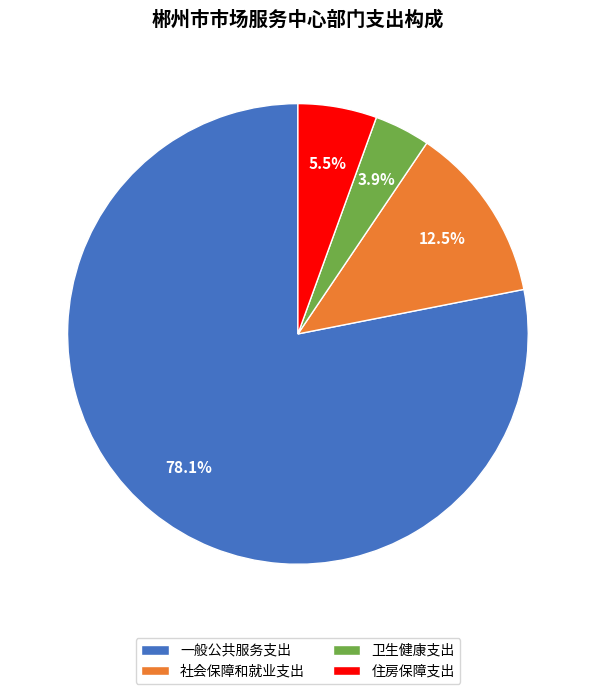

What percentage is the 卫生健康支出 slice, to the nearest percent?

4%